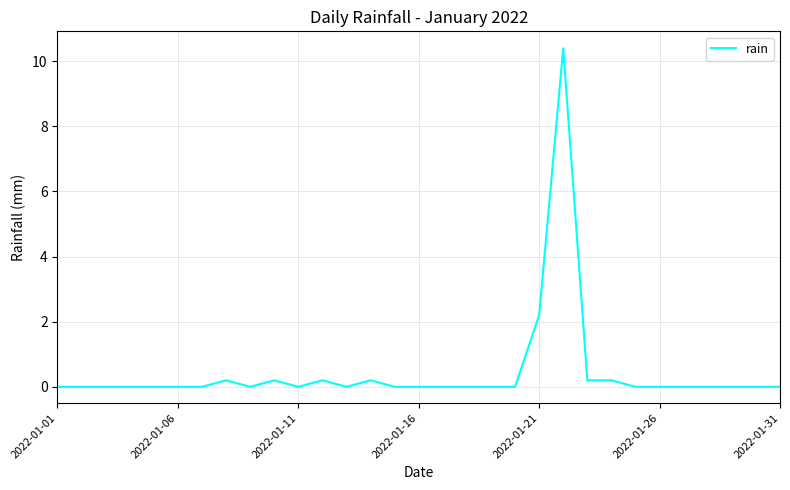

What is the greatest value displayed?

10.4